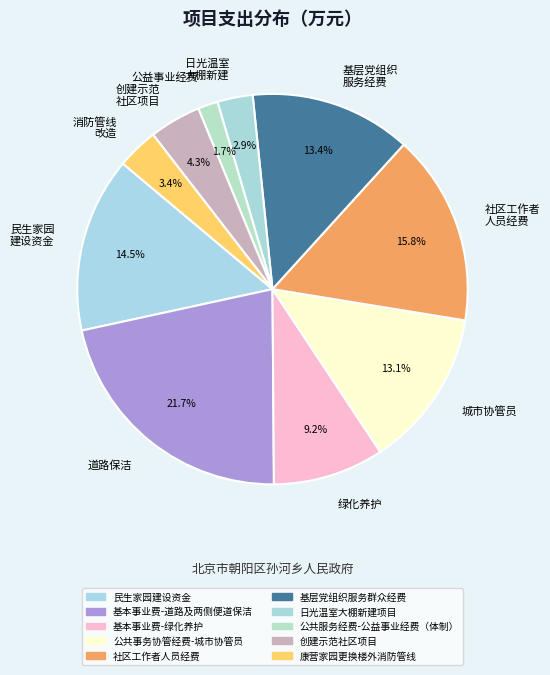

Approximately how many times larger is the value at 城市协管员 compared to 日光温室 大棚新建?

4.5